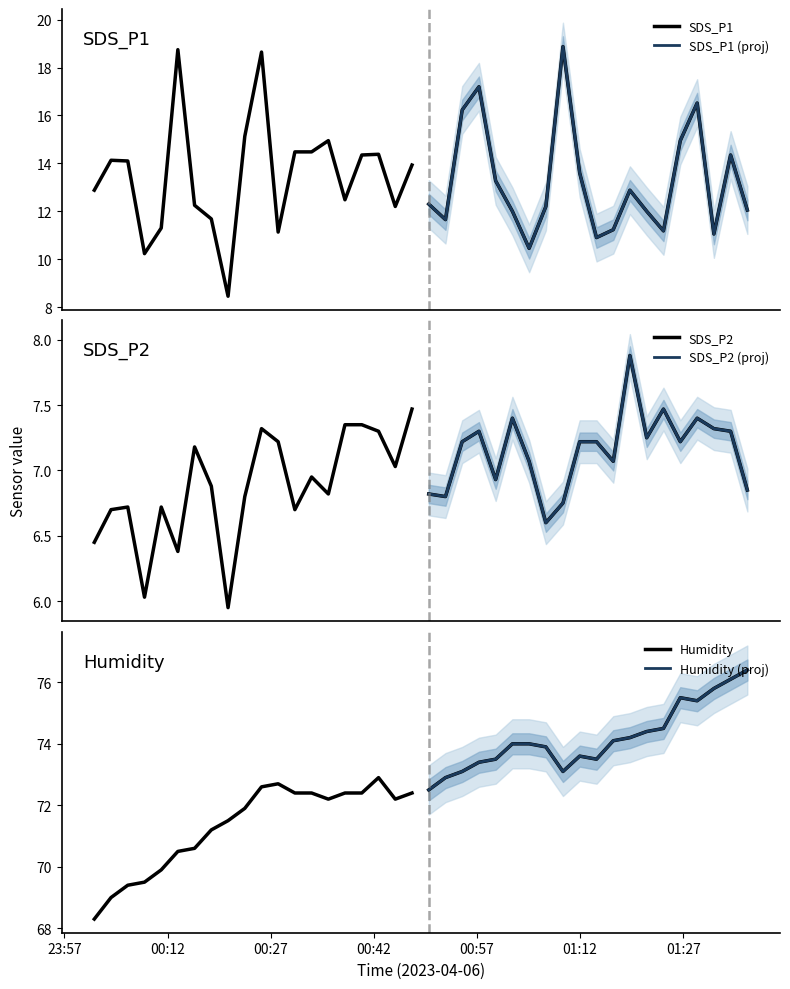

True or false: Humidity and SDS_P1 (proj) intersect in this chart.

False